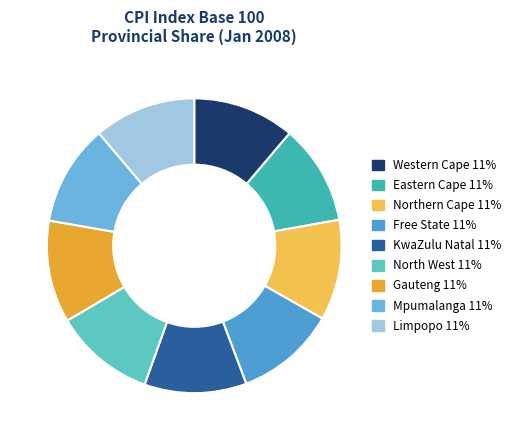

What is the ratio of the value at North West to the value at Western Cape?

1.0